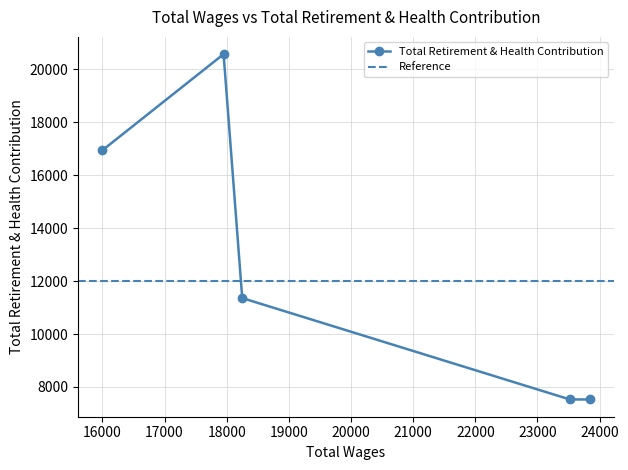

The chart shows a value of 20578 at 17950.0. True or false?

True